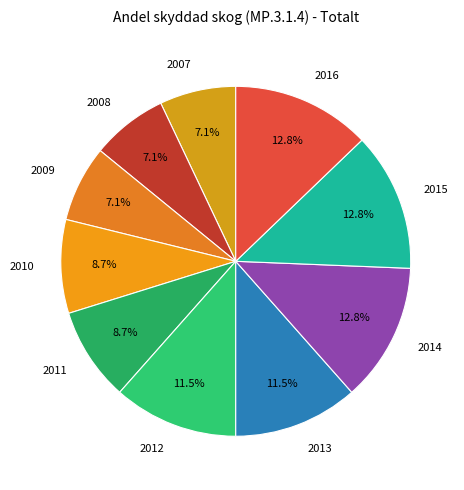

Count the number of slices in the pie.

10